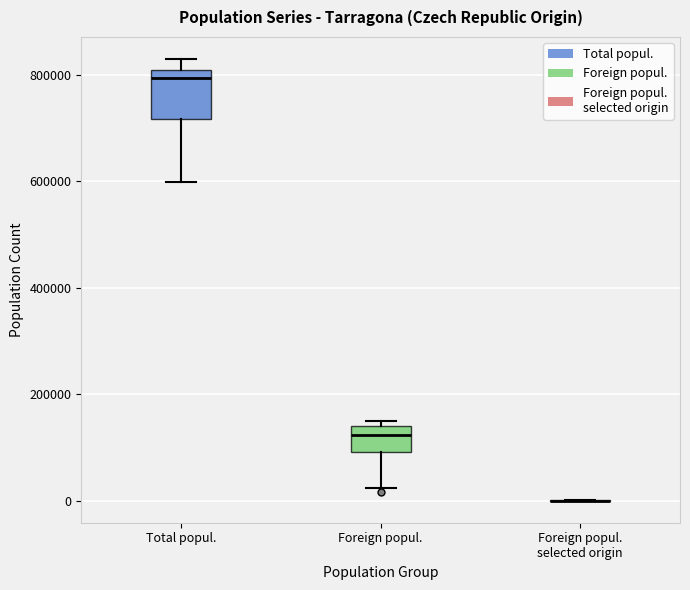

Comparing the boxes themselves (not the whiskers), which one is the tallest?

Total popul.